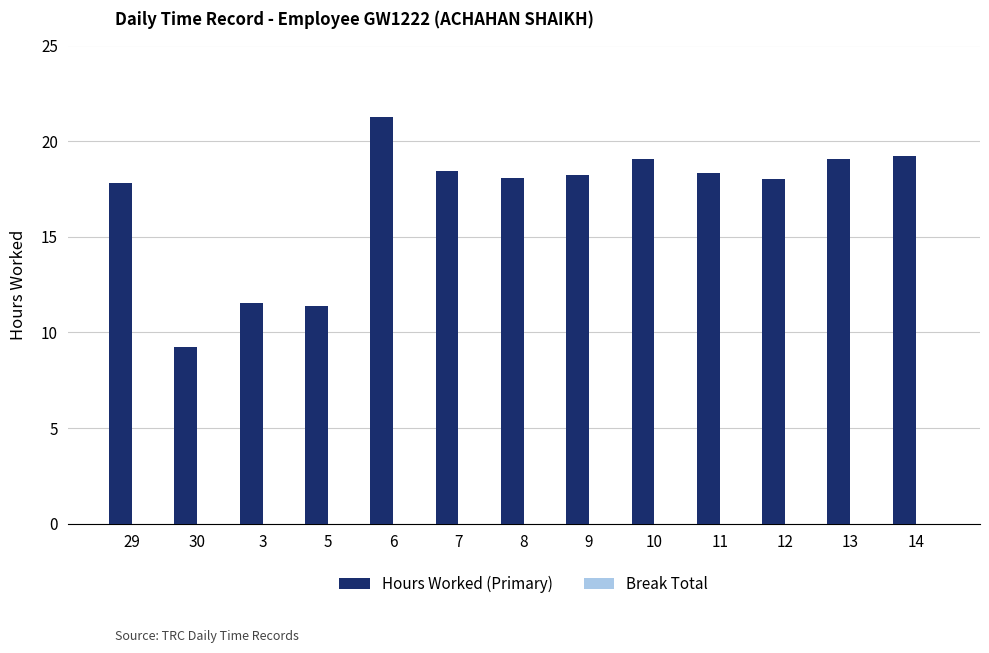

What position from the left is 5?

4